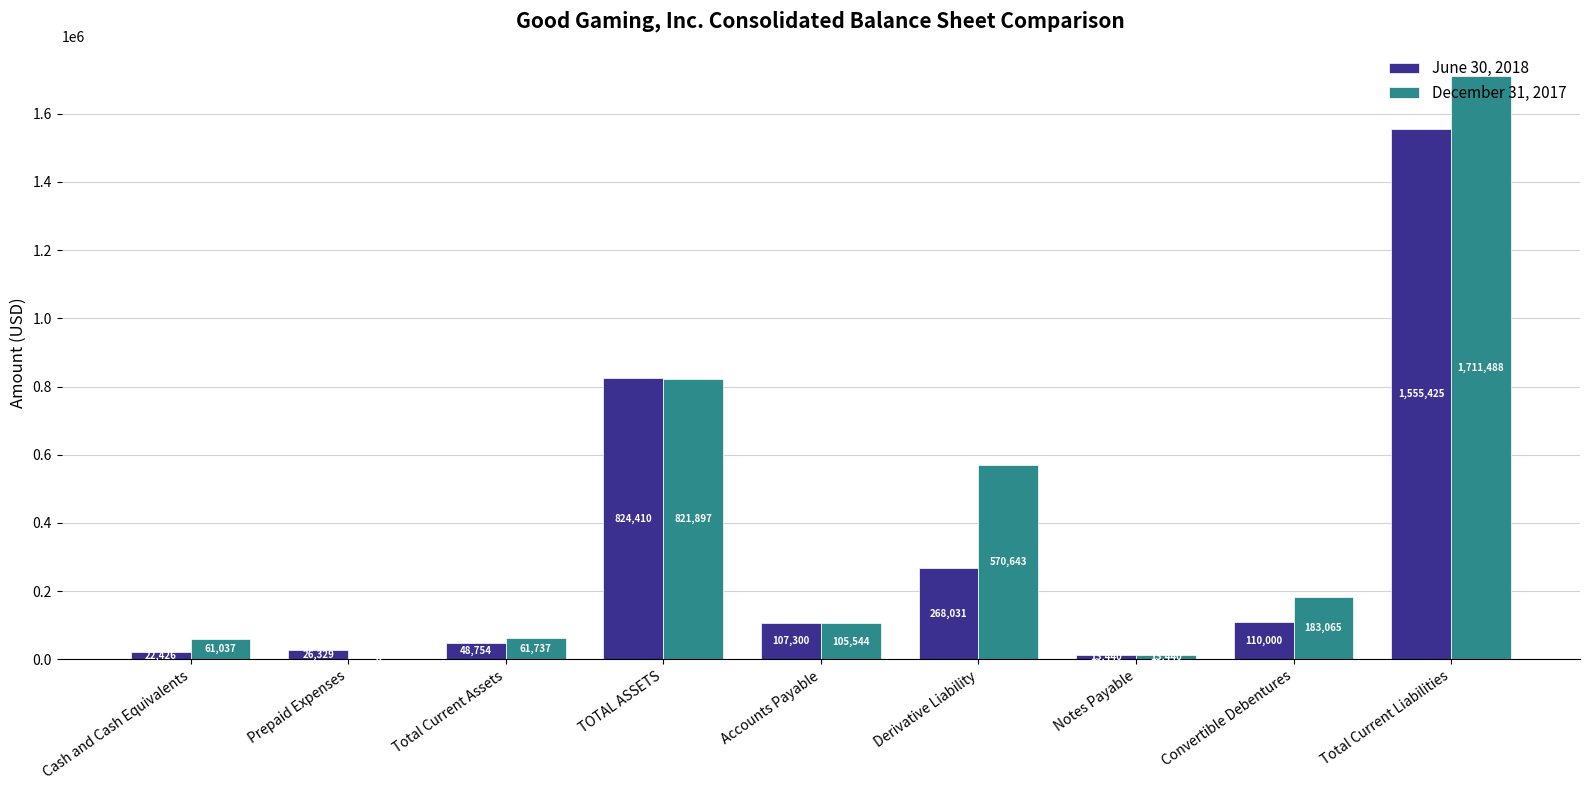

What is the total value across all series at Derivative Liability?

838674.0